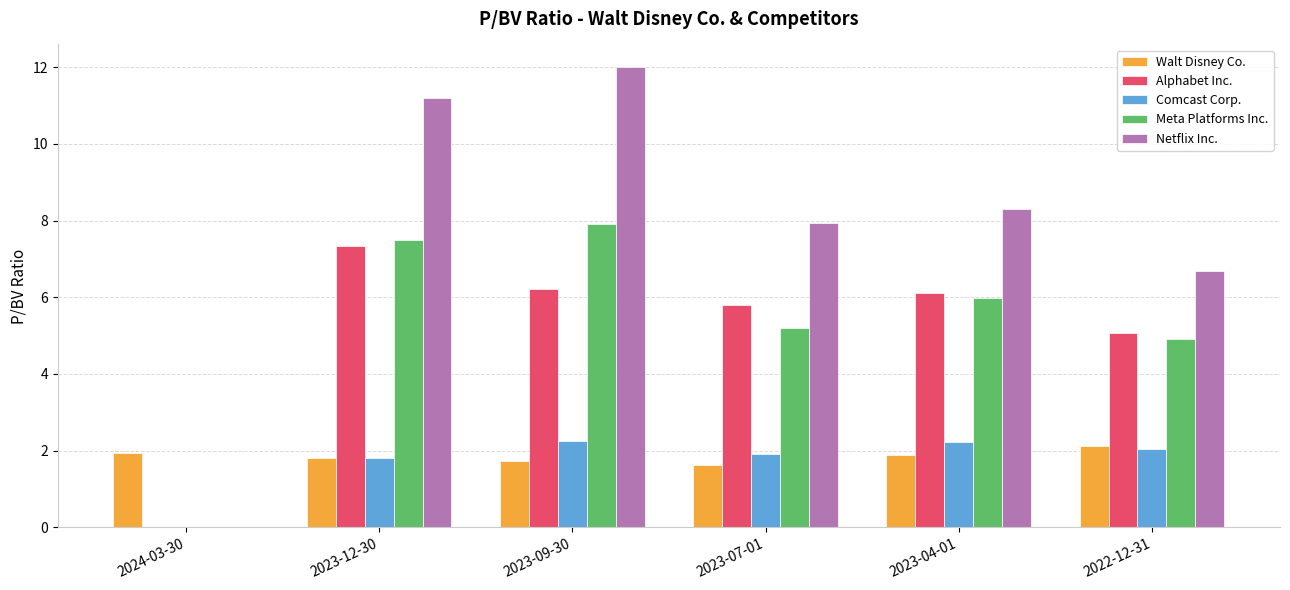

How many values in Netflix Inc. are above zero?

5